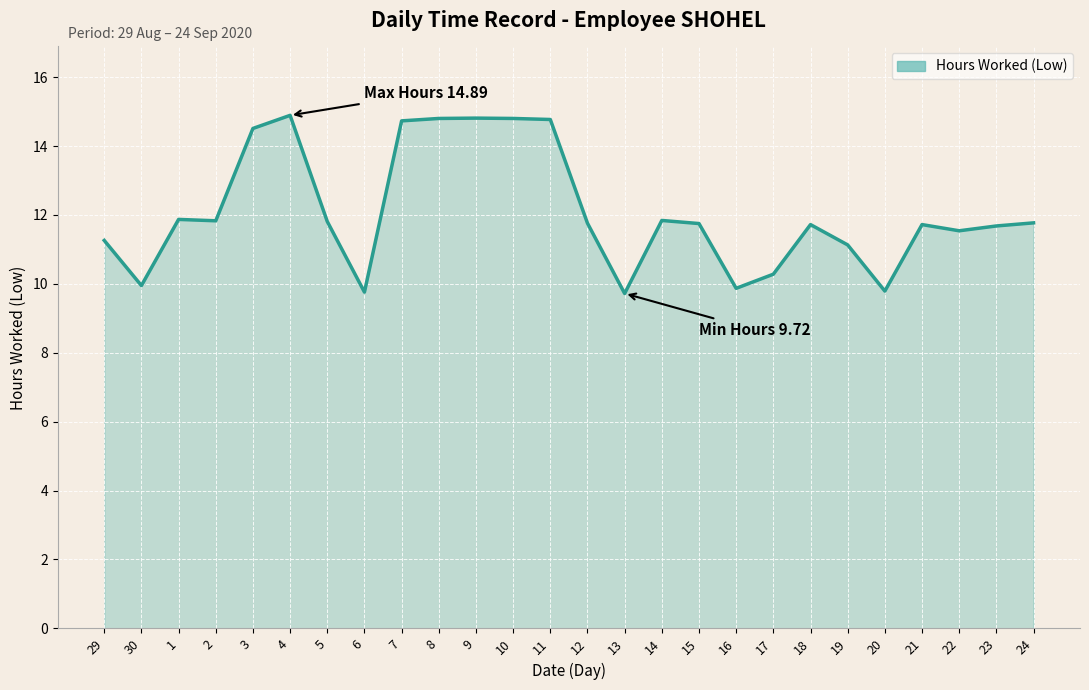

Between 19 and 5, which is larger?

5